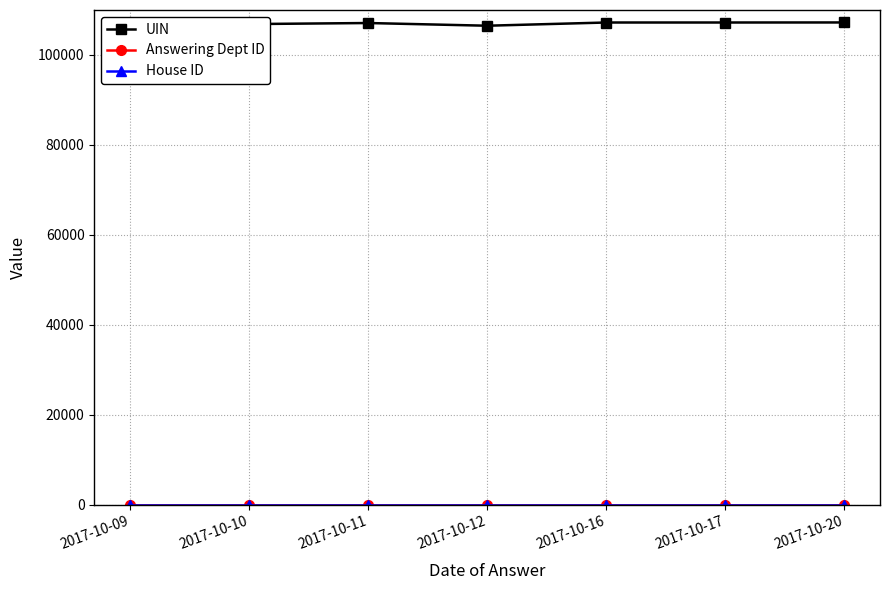

What is the maximum value shown in the chart?

107230